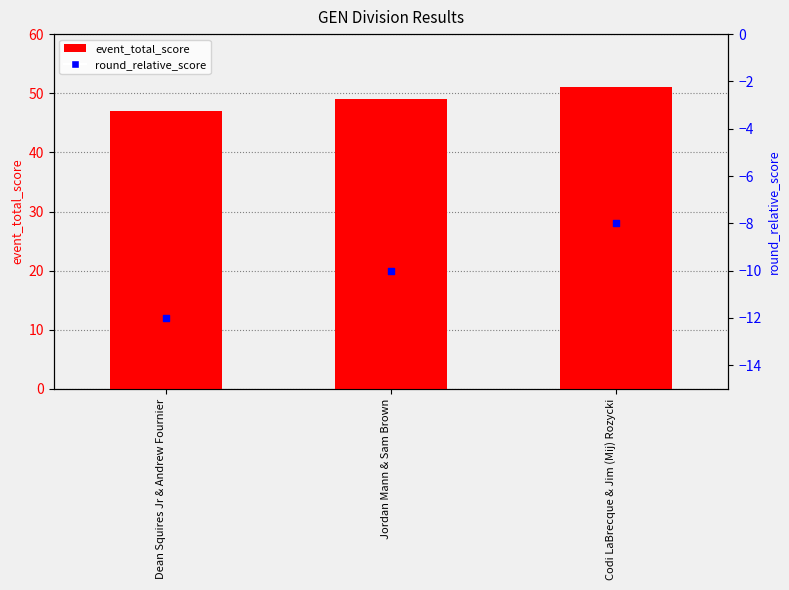

Is the value of event_total_score at Jordan Mann & Sam Brown greater than the value of round_relative_score at Dean Squires Jr & Andrew Fournier?

Yes